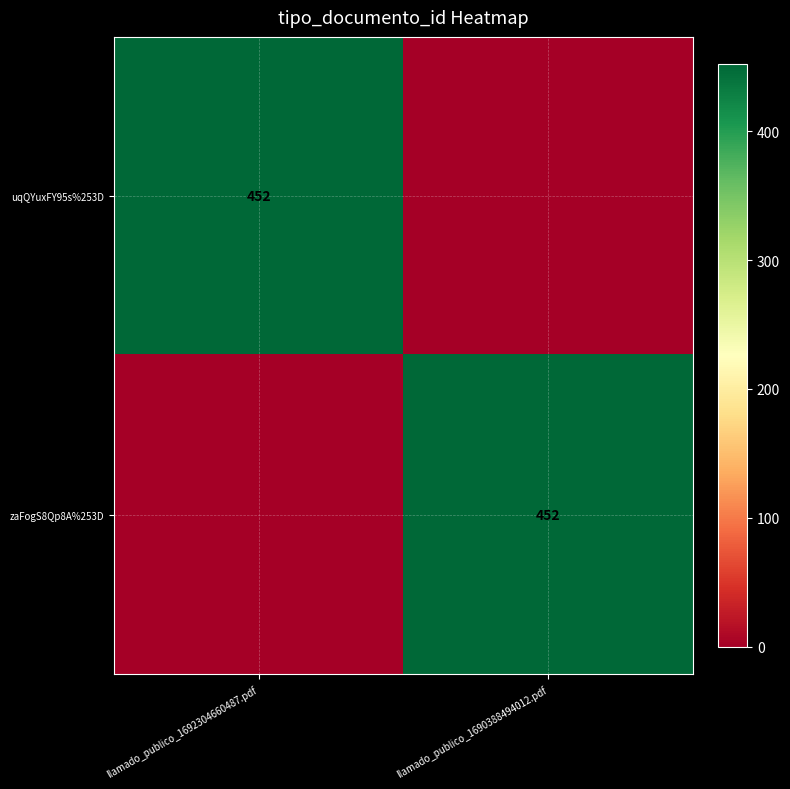

True or false: zaFogS8Qp8A%253D has a value of 452 at llamado_publico_1690388494012.pdf.

True